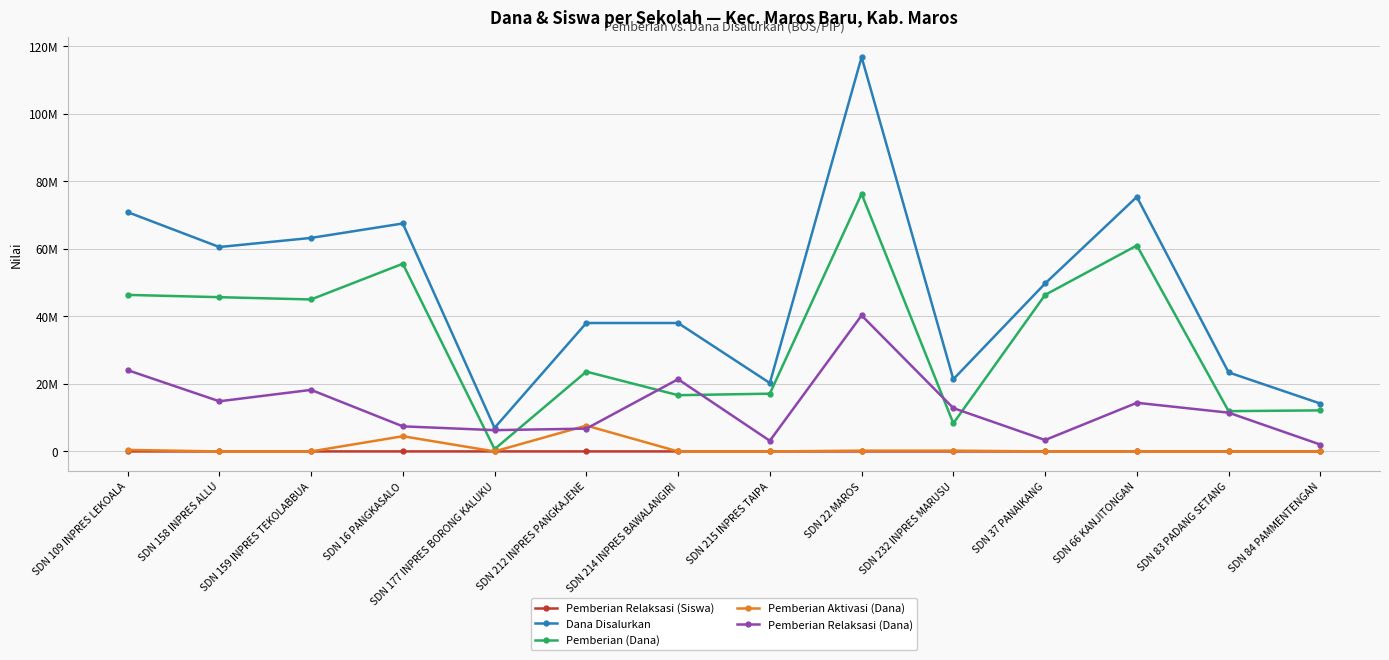

What is the greatest value displayed?

116775000